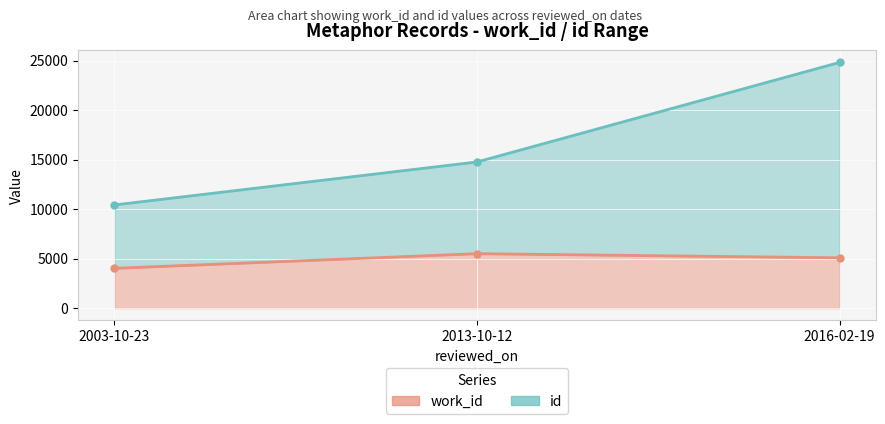

Which series has the widest spread of values?

id